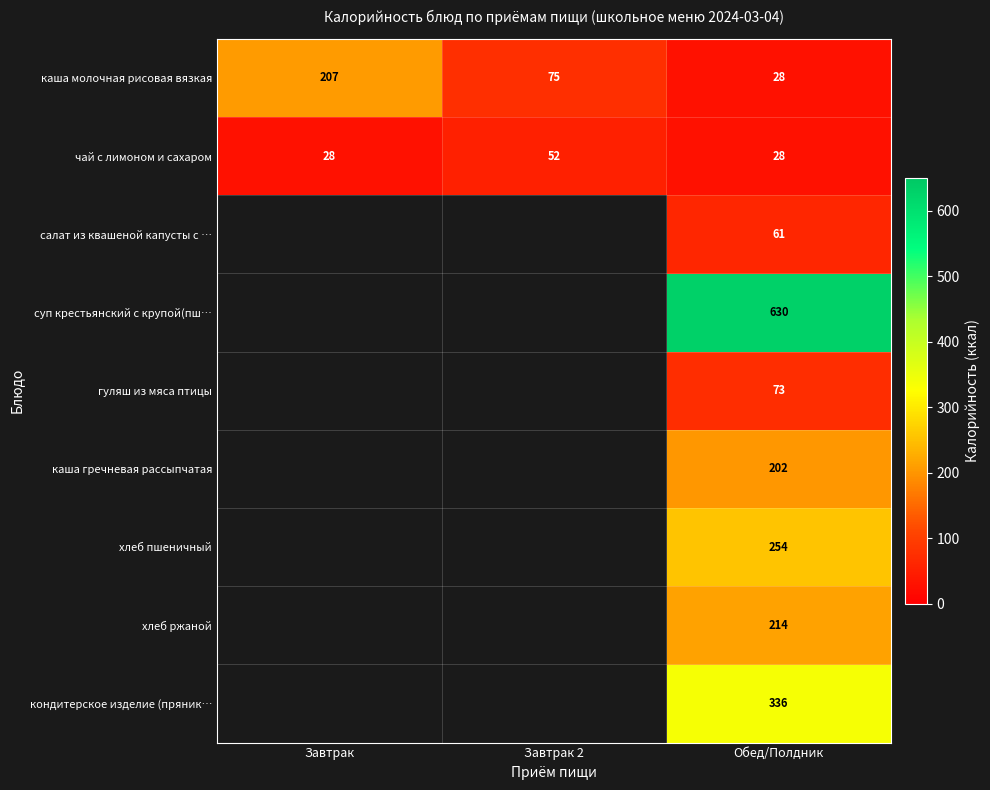

At how many categories does at least one series exceed 500?

1